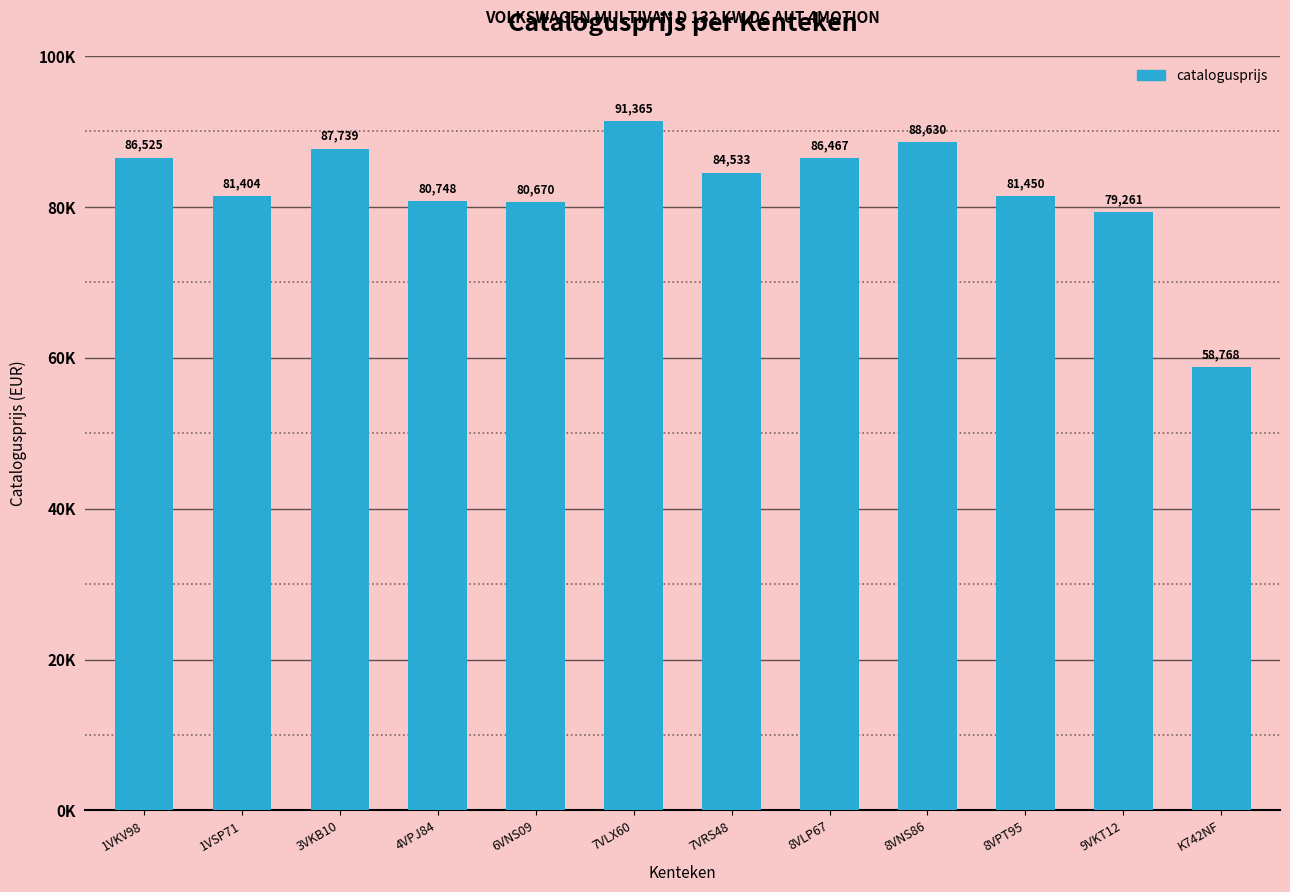

Does the chart contain any negative values?

No